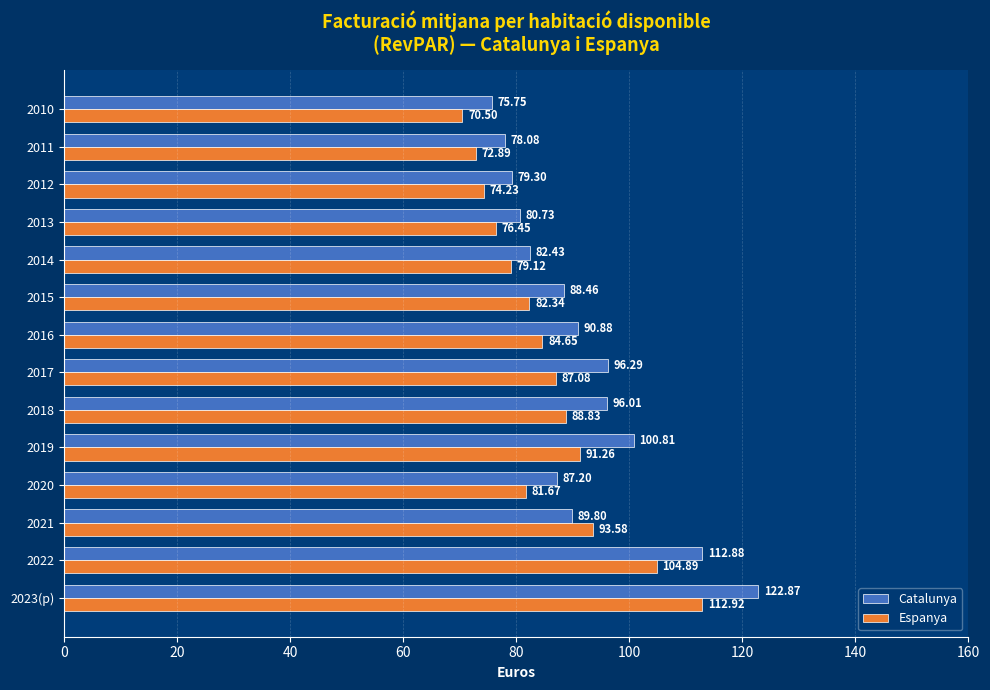

Which series has the largest total across all categories?

Catalunya